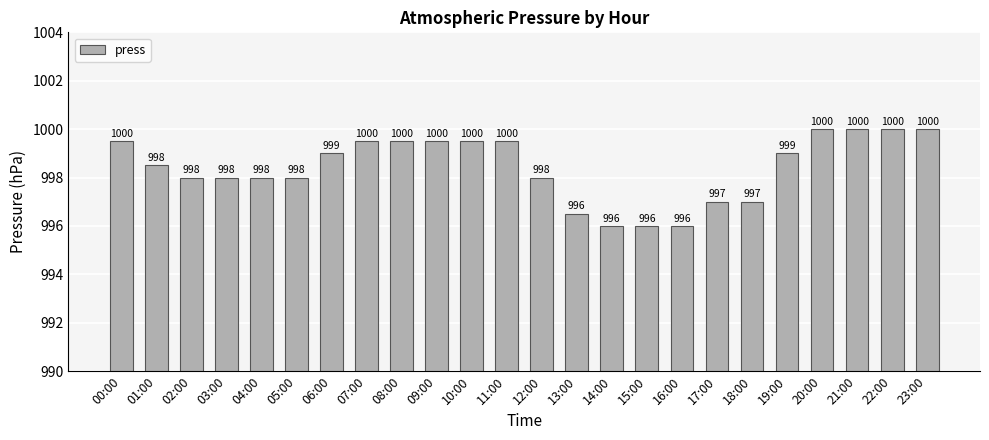

What is the sum of all values?

23962.0